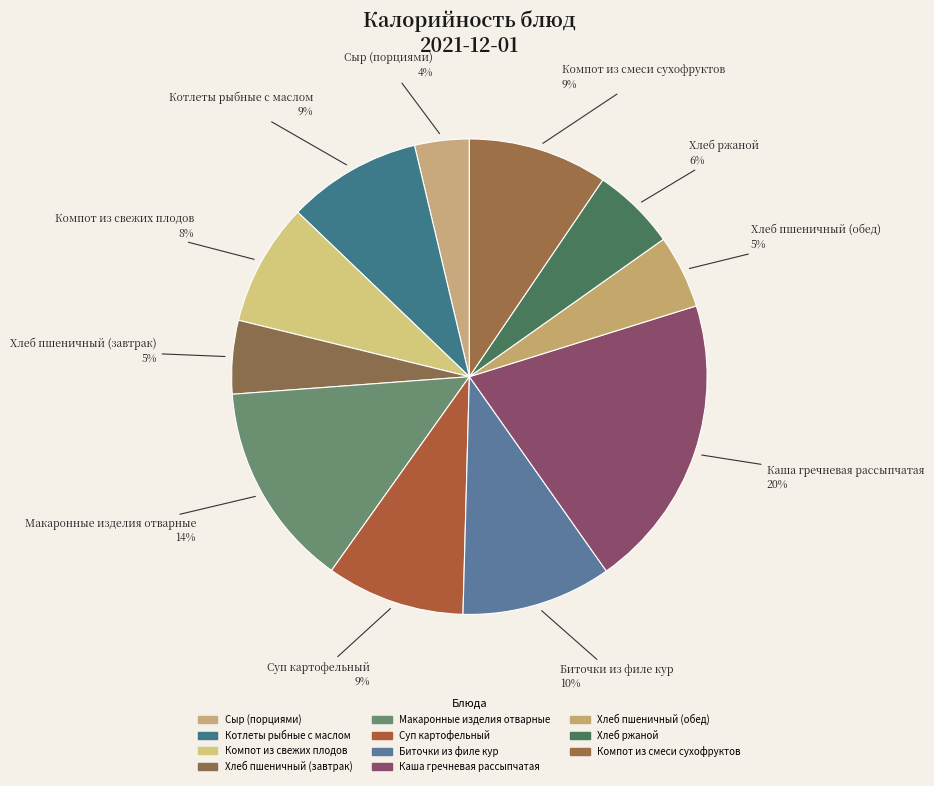

How many segments does this pie chart have?

11